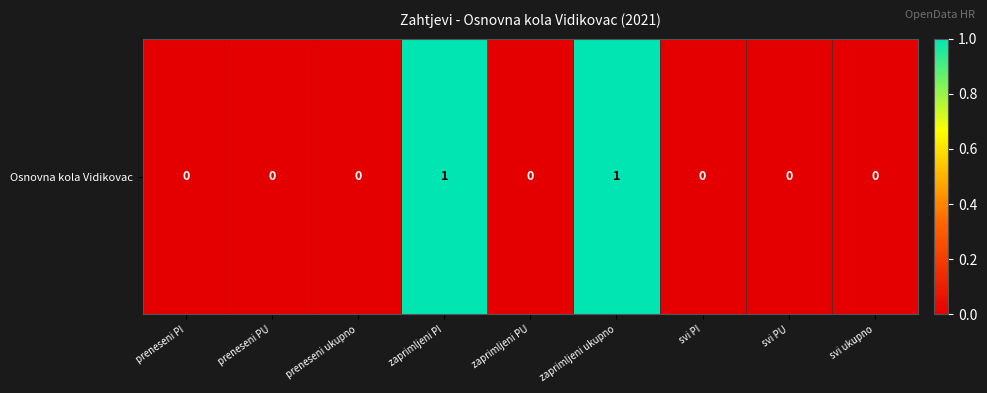

Rank the categories by value from lowest to highest.

preneseni PI, preneseni PU, preneseni ukupno, zaprimljeni PU, svi PI, svi PU, svi ukupno, zaprimljeni PI, zaprimljeni ukupno